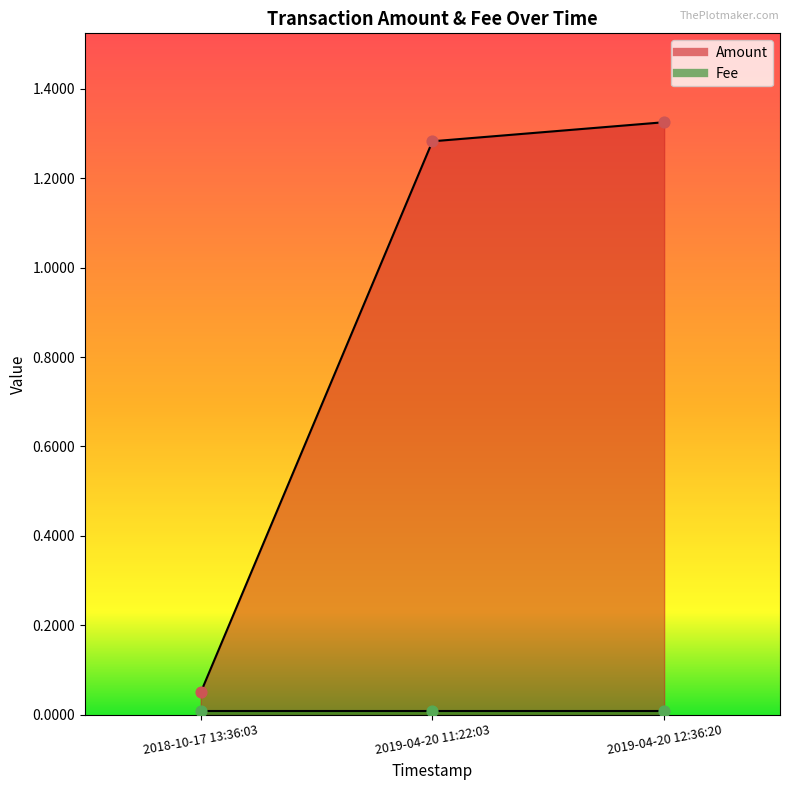

At how many categories does at least one series exceed 0?

3